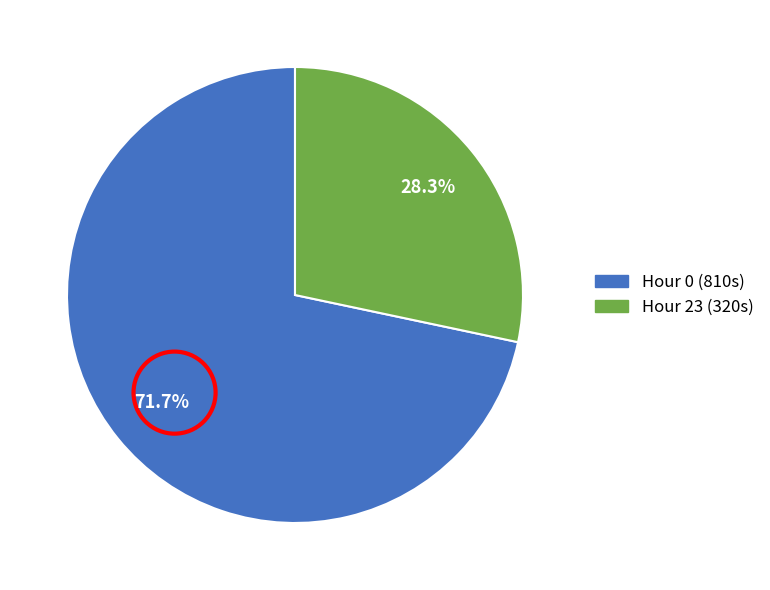

Is there a majority slice in this chart?

Yes